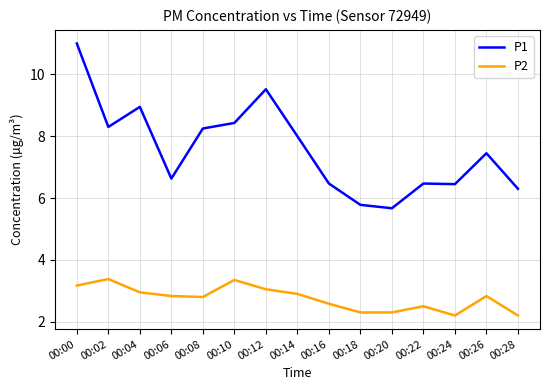

Which category has the highest value across all series?

00:00